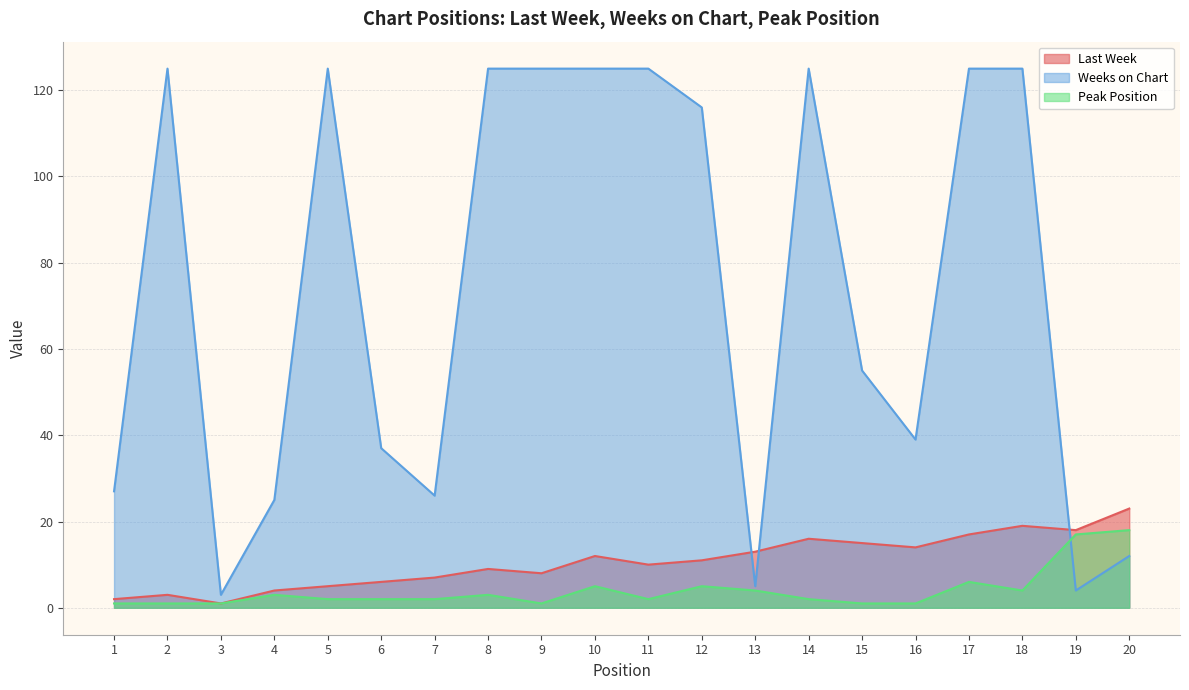

What is the sum of the Weeks on Chart values at 9 and 2?

250